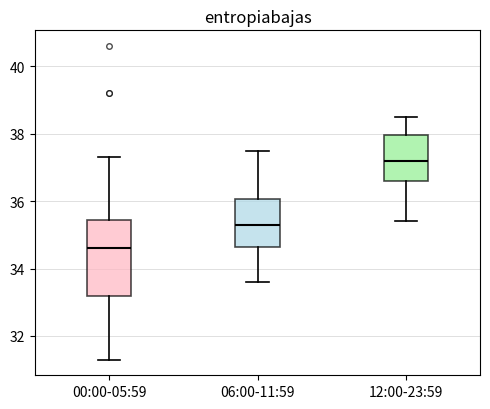

Reading left to right, read every box against the y-axis: the position of its median line, the range the box covers, and the ends of its whiskers. The values are not printed on the chart, so give them approximately, as read against the axis.

00:00-05:59: median 34.6, box 33.2 to 35.4, whiskers 31.4 to 37.4
06:00-11:59: median 35.4, box 34.6 to 36.0, whiskers 33.6 to 37.6
12:00-23:59: median 37.2, box 36.6 to 38.0, whiskers 35.4 to 38.6